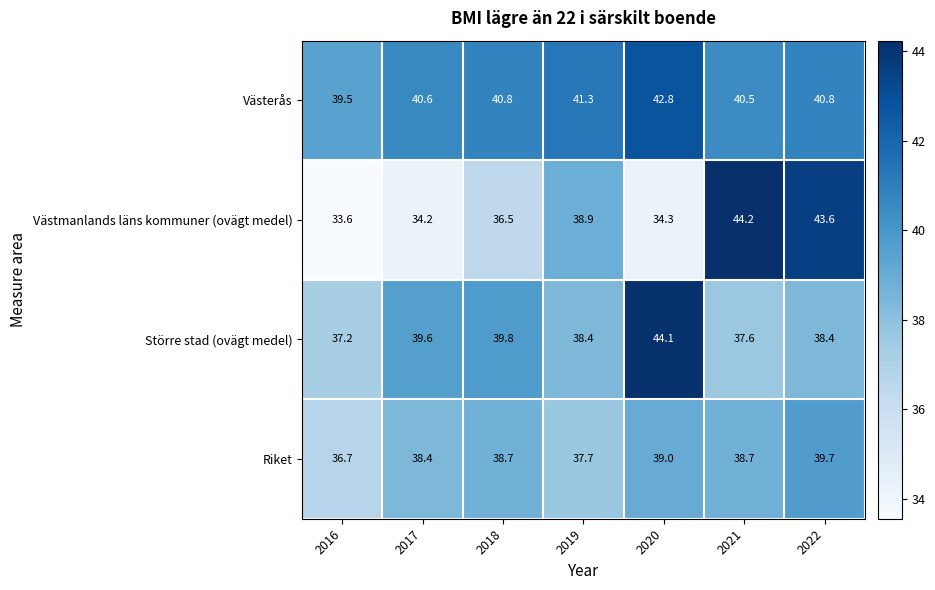

Where is Västmanlands läns kommuner (ovägt medel) nearest to the value 38?

2019